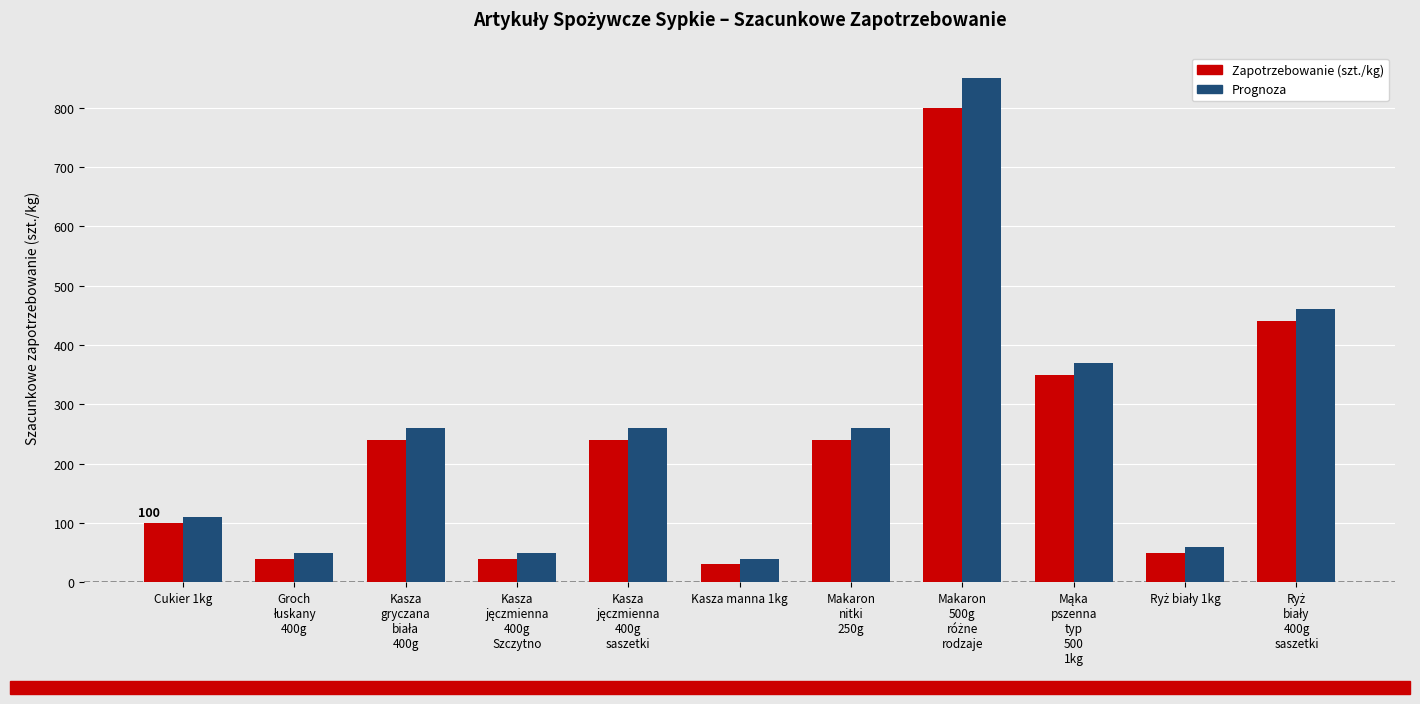

Rank the series by their maximum value, from lowest to highest.

Zapotrzebowanie (szt./kg), Prognoza